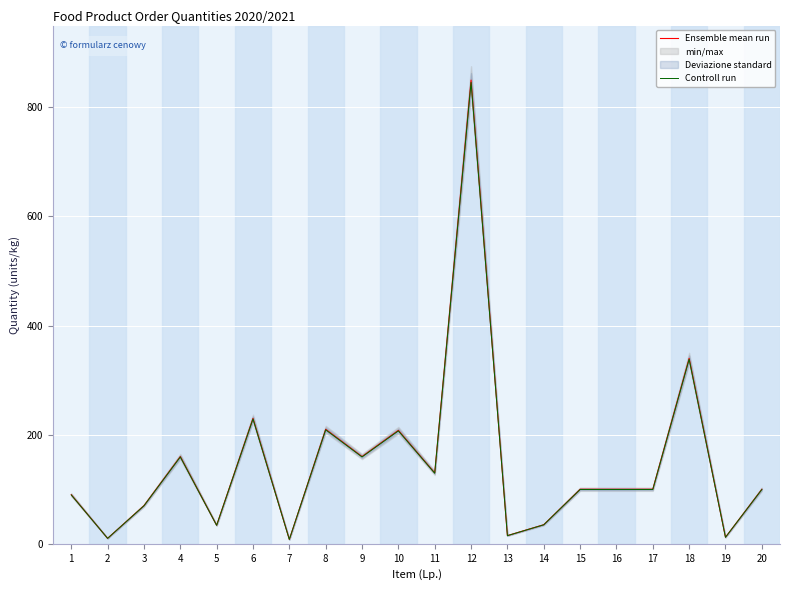

What is the maximum value shown in the chart?

850.0